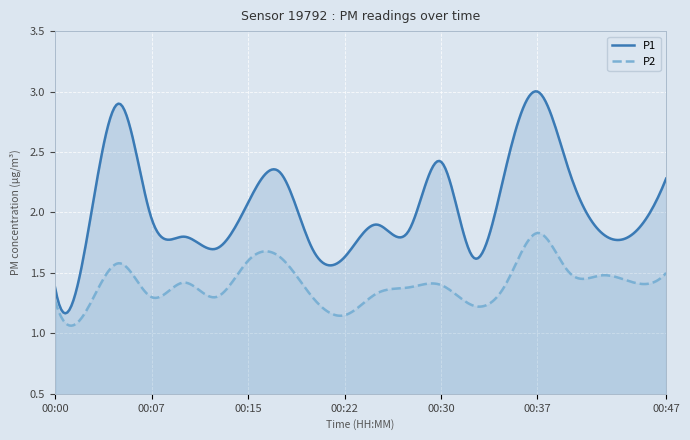

Which category has the highest value across all series?

00:37